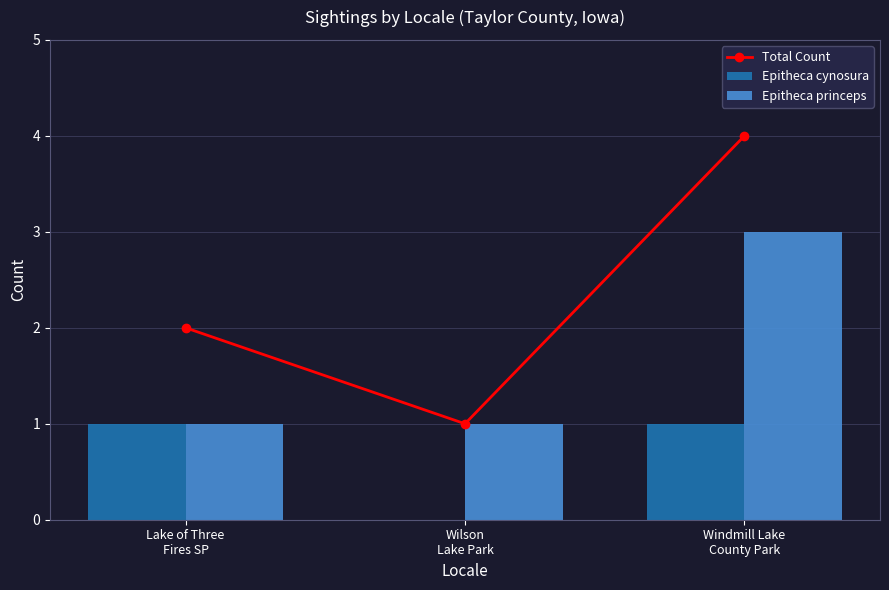

At Lake of Three
Fires SP, list the series in order from smallest to largest.

Epitheca cynosura, Epitheca princeps, Total Count